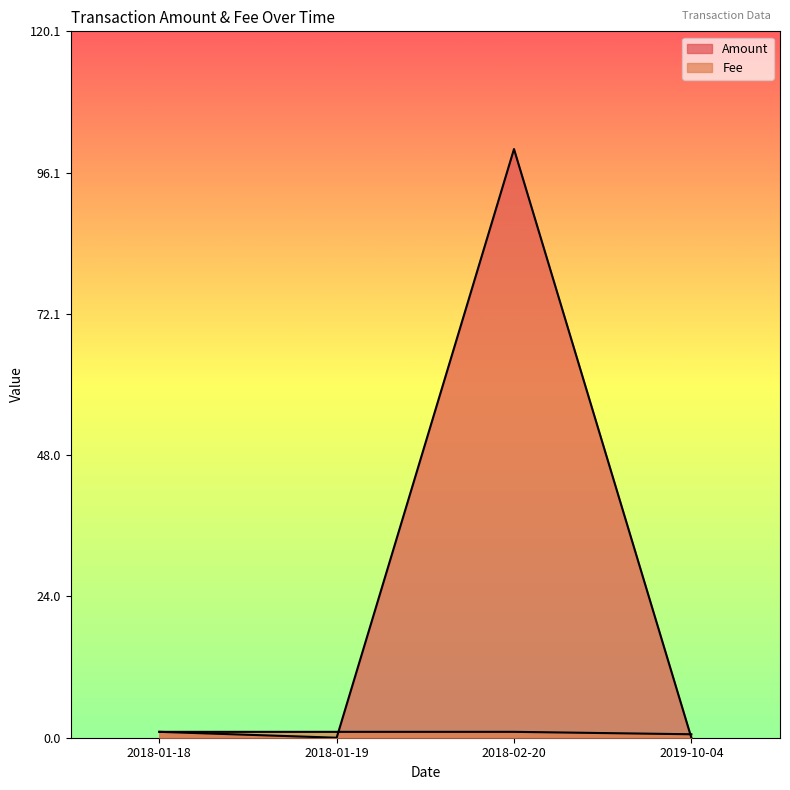

At 2018-01-18, list the series in order from largest to smallest.

Amount, Fee